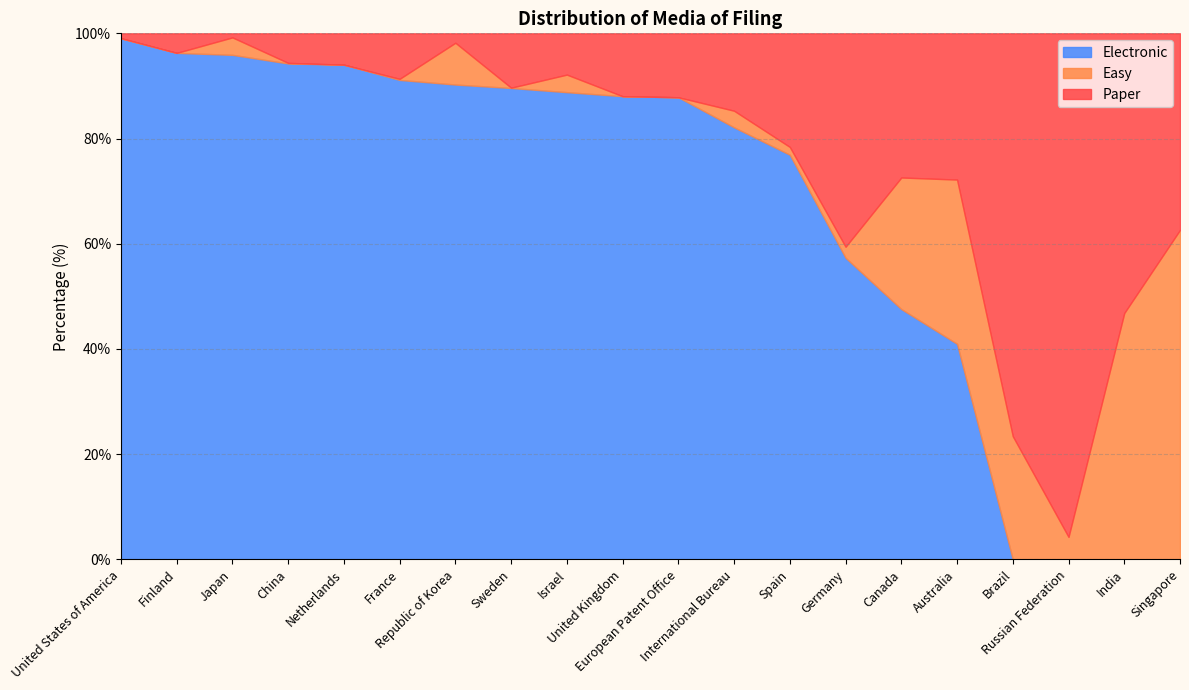

What is the label of the 18th point from the right?

Japan